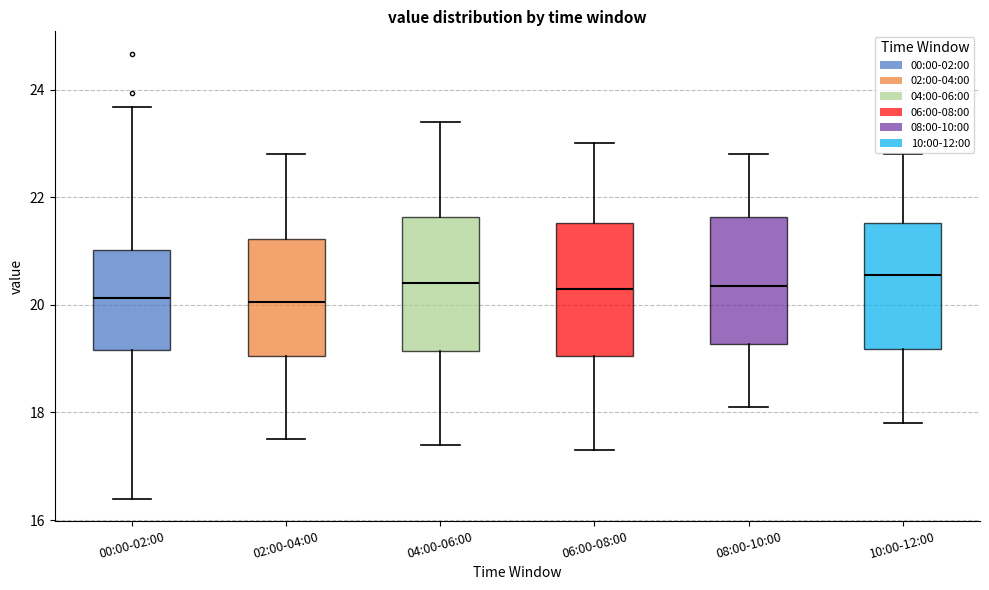

Reading left to right, read every box against the y-axis: the position of its median line, the range the box covers, and the ends of its whiskers. The values are not printed on the chart, so give them approximately, as read against the axis.

00:00-02:00: median 20.2, box 19.2 to 21.0, whiskers 16.4 to 23.6
02:00-04:00: median 20.0, box 19.0 to 21.2, whiskers 17.6 to 22.8
04:00-06:00: median 20.4, box 19.2 to 21.6, whiskers 17.4 to 23.4
06:00-08:00: median 20.4, box 19.0 to 21.6, whiskers 17.4 to 23.0
08:00-10:00: median 20.4, box 19.2 to 21.6, whiskers 18.2 to 22.8
10:00-12:00: median 20.6, box 19.2 to 21.6, whiskers 17.8 to 22.8